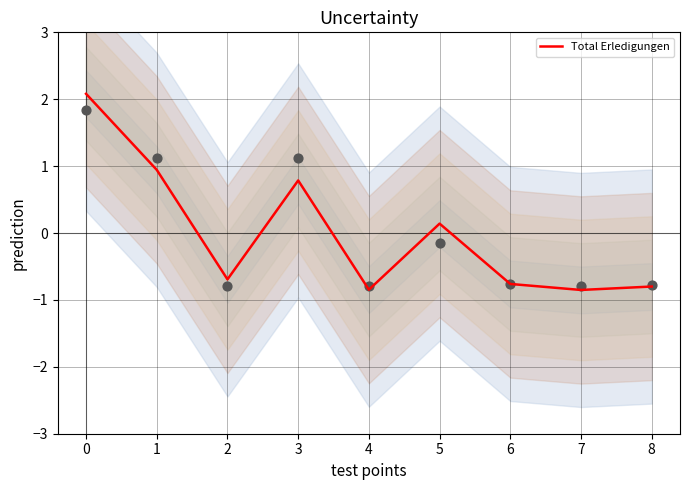

Which has a higher value, 7 or 3?

3